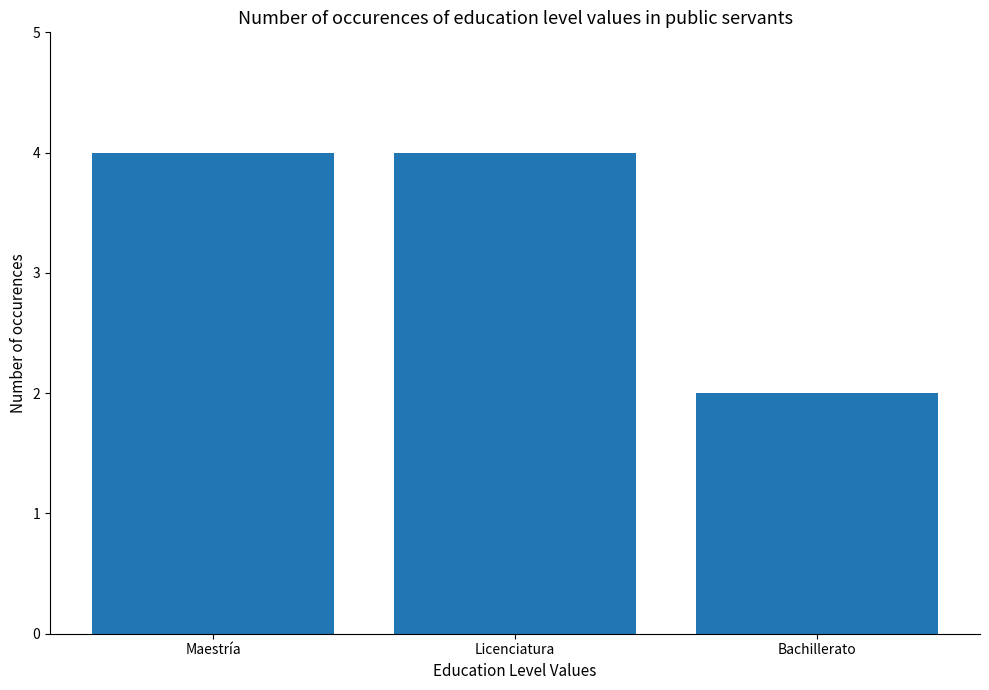

How many values are below 4?

1